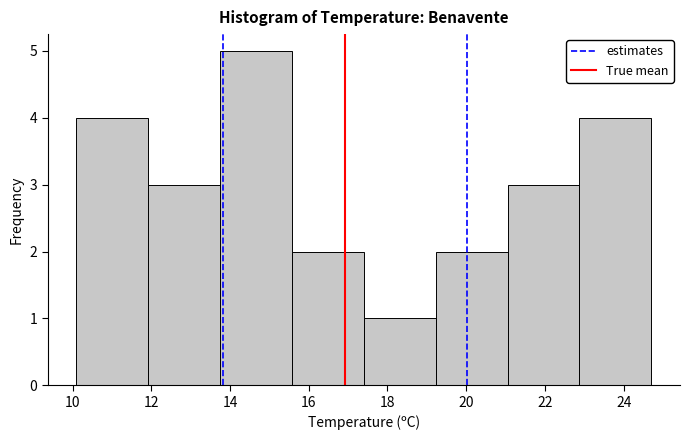

What is the height of the bar covering 15.6 to 17.4 on the x-axis? Neither the bar edges nor the heights are printed on the chart, so give them approximately, as read against the axes.

2